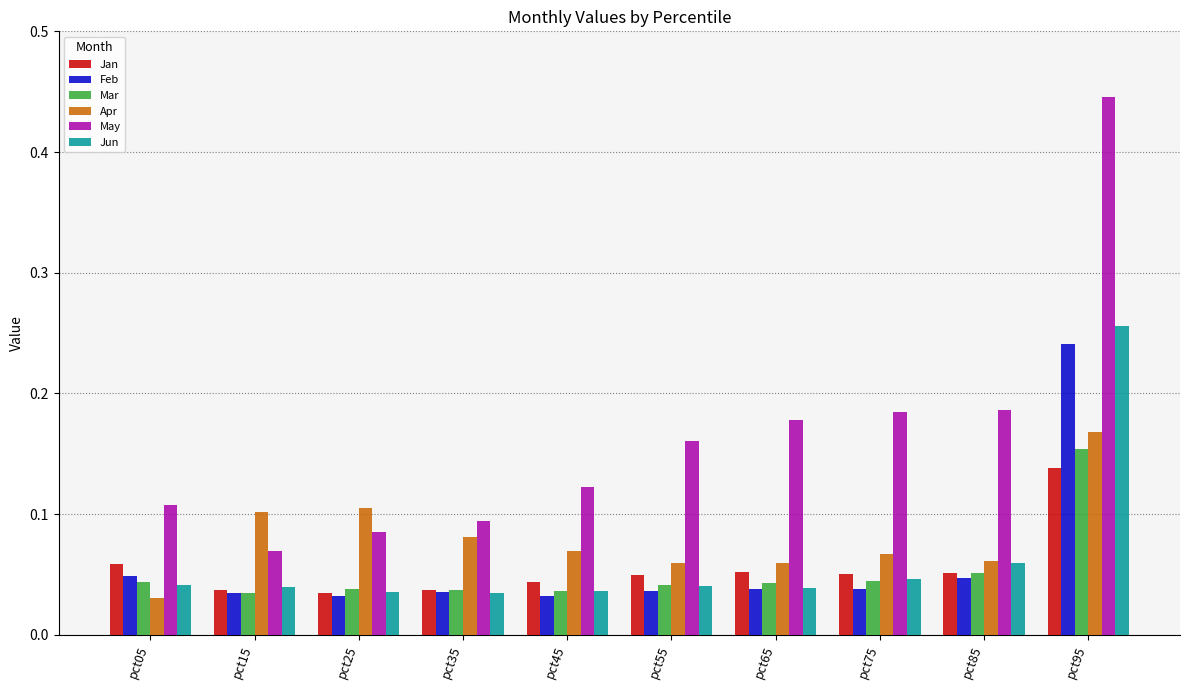

What is the sum of all Jun values?

0.6